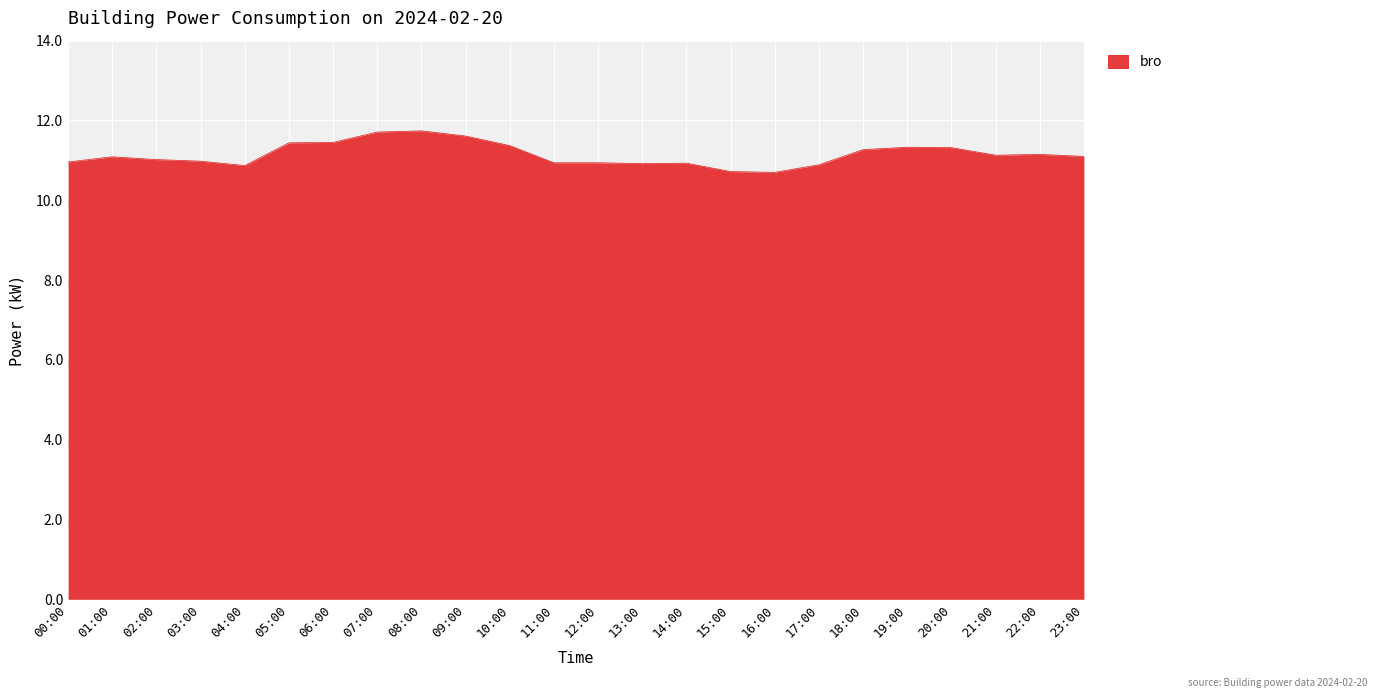

What position from the right is 11:00?

13